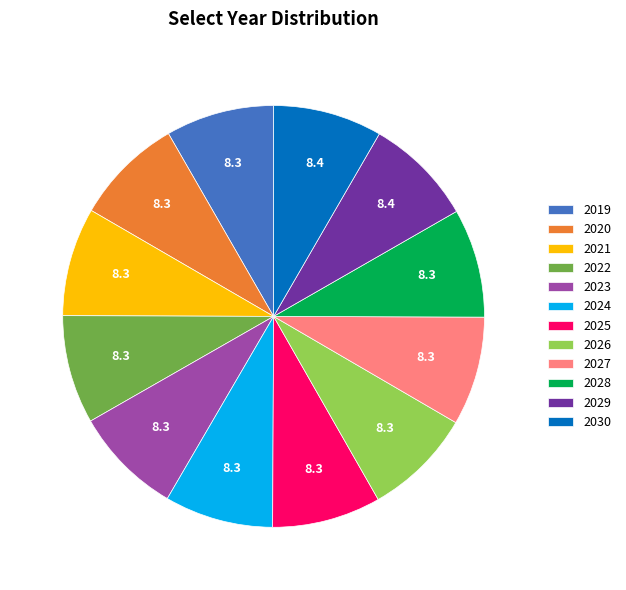

Does 2030 account for over 50% of the chart?

No